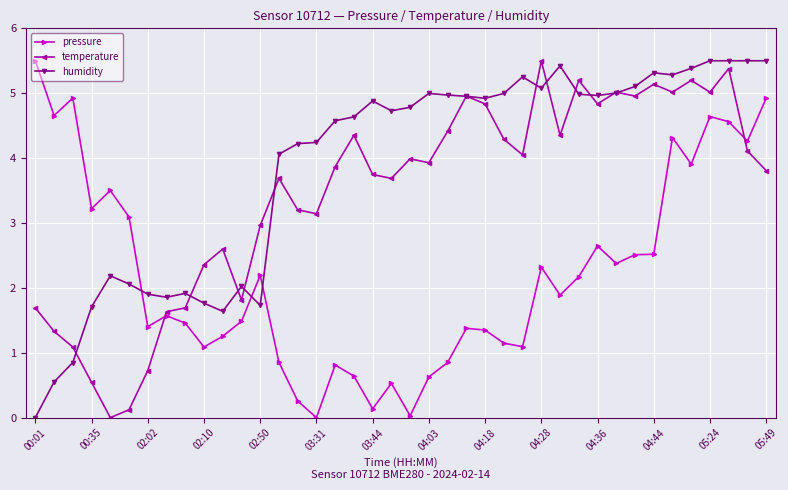

True or false: pressure and humidity intersect in this chart.

True